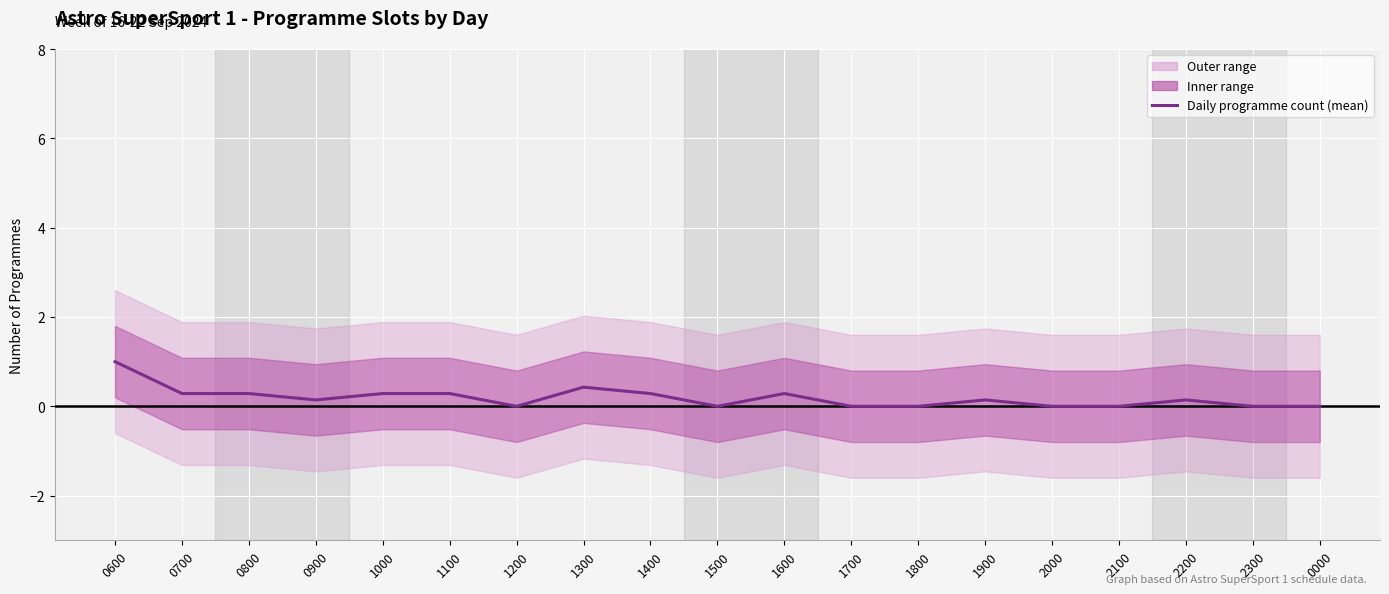

Is it true that the value at 1900 is 0.1?

True